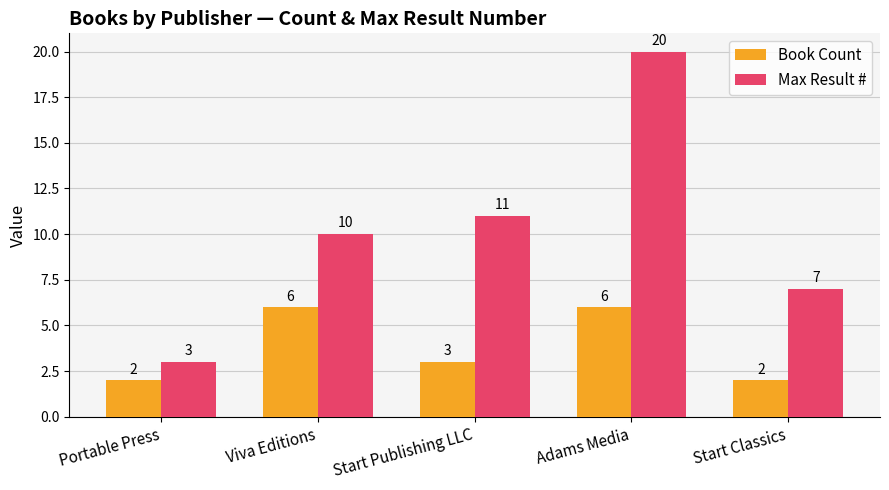

Which series has the largest total across all categories?

Max Result #